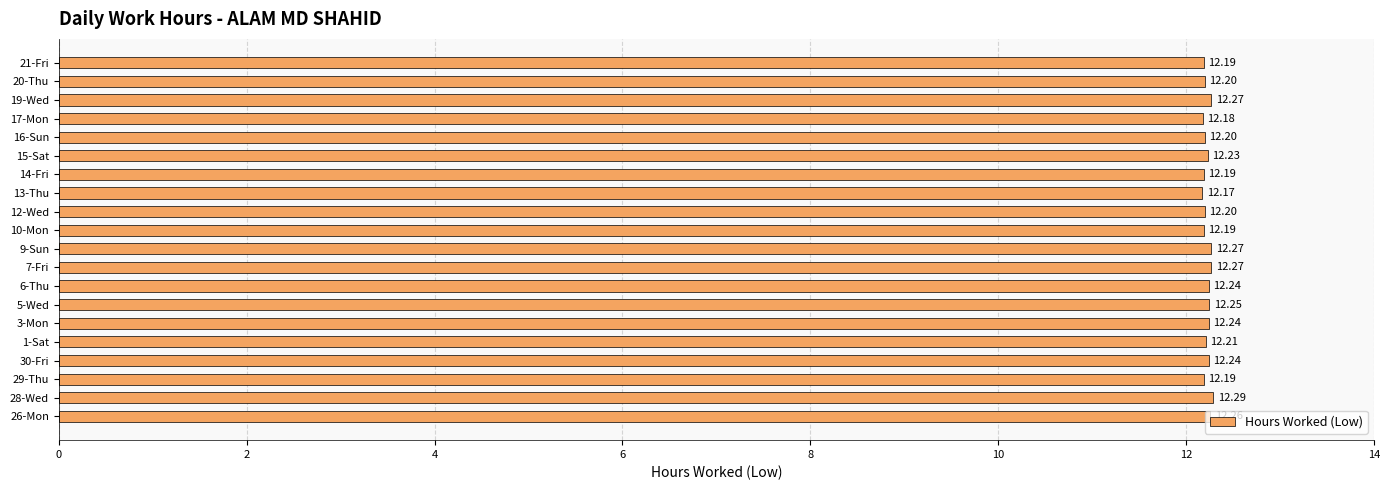

Which has a higher value, 29-Thu or 1-Sat?

1-Sat